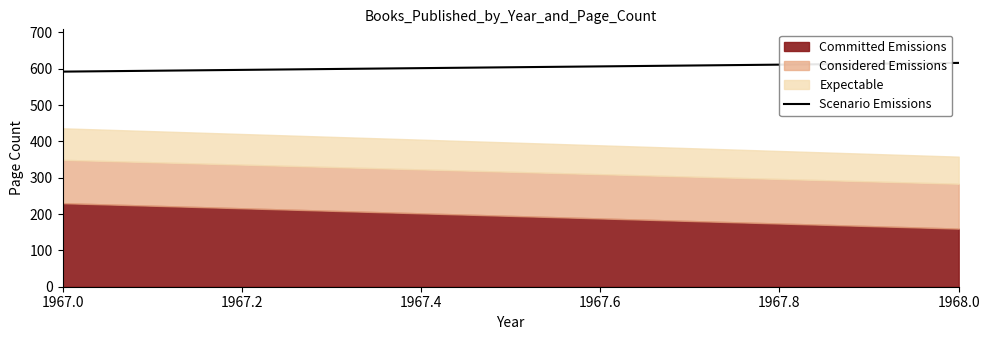

Rank the categories by Committed Emissions value from lowest to highest.

1968.0, 1967.0